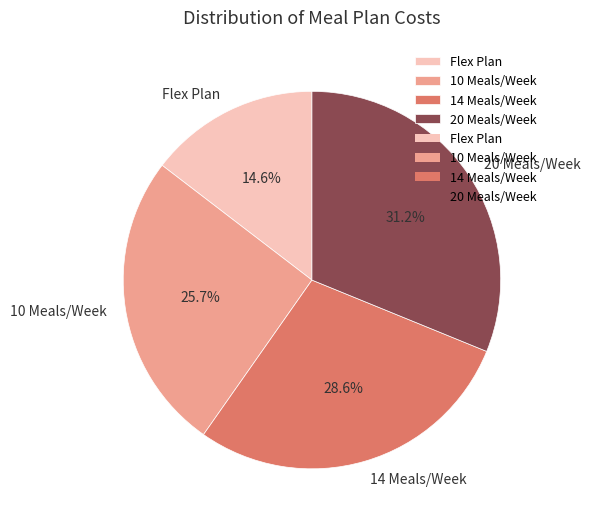

Approximately how many times larger is the value at 14 Meals/Week compared to 20 Meals/Week?

0.9